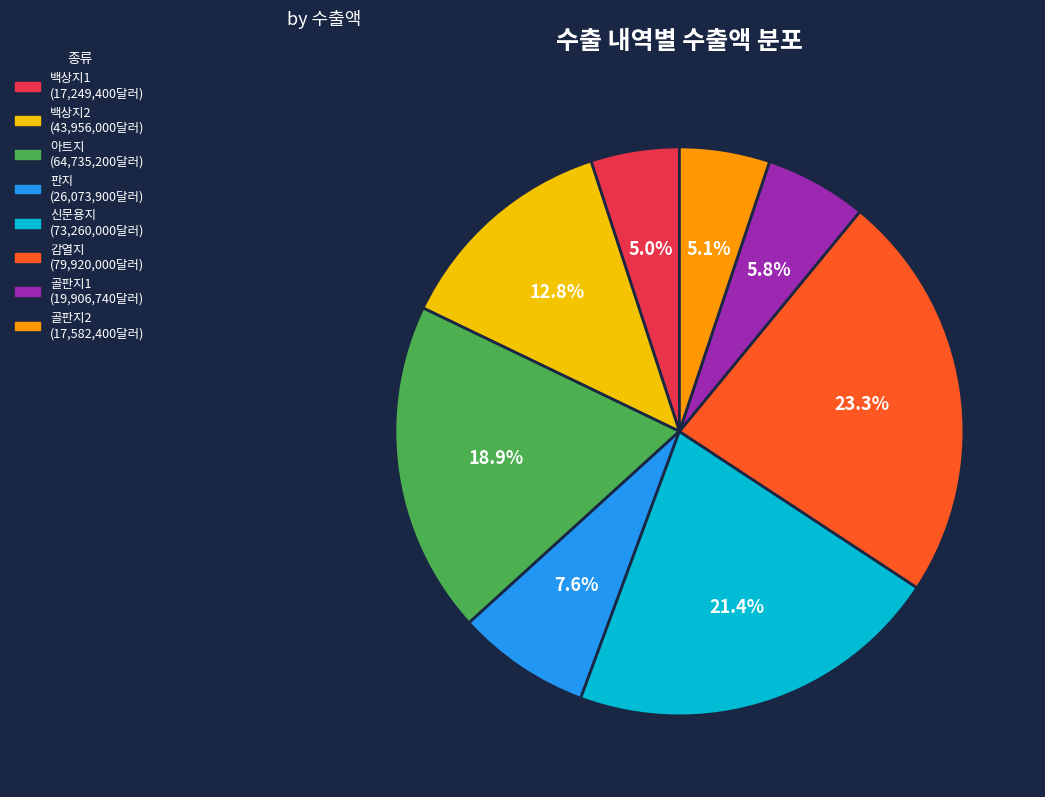

Does 백상지1 account for over 50% of the chart?

No